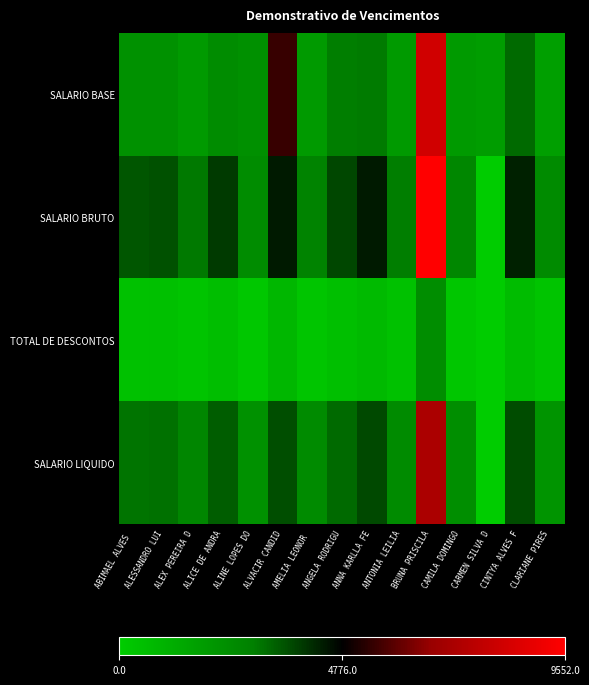

How many data points does each series have?

15